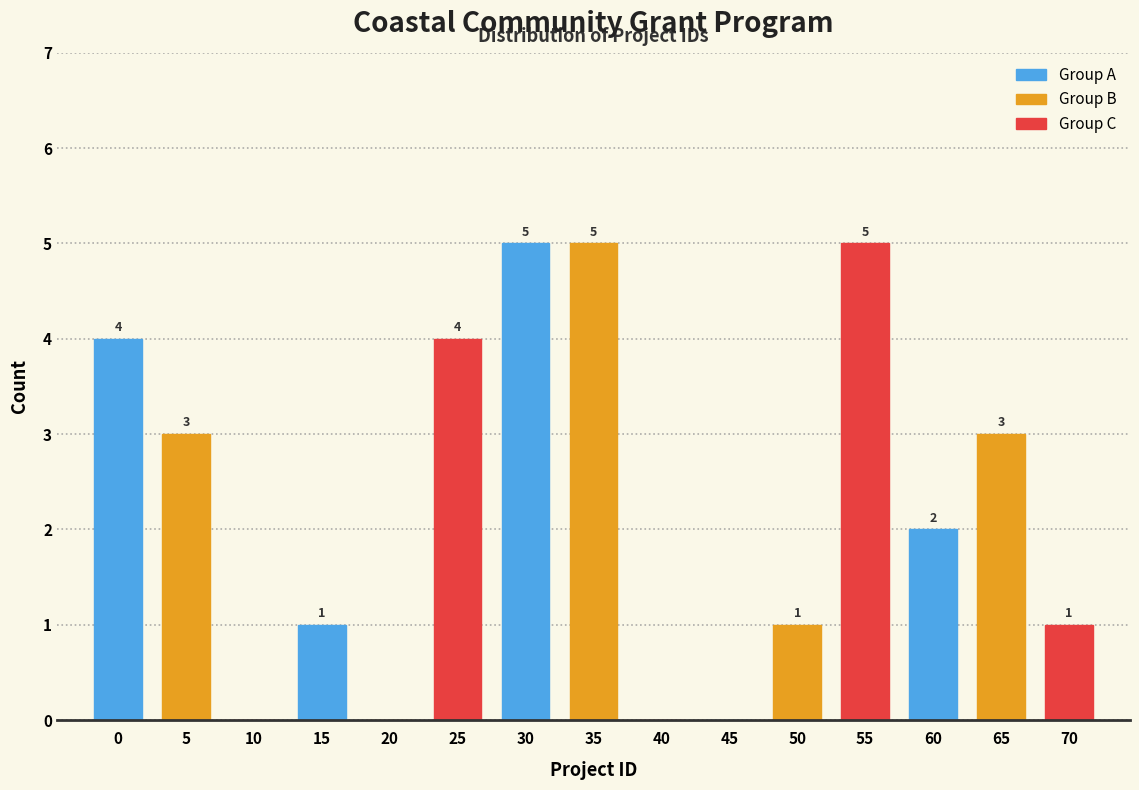

Reading left to right, what are all the values shown in this chart?

0=4	5=3	10=0	15=1	20=0	25=4	30=5	35=5	40=0	45=0	50=1	55=5	60=2	65=3	70=1